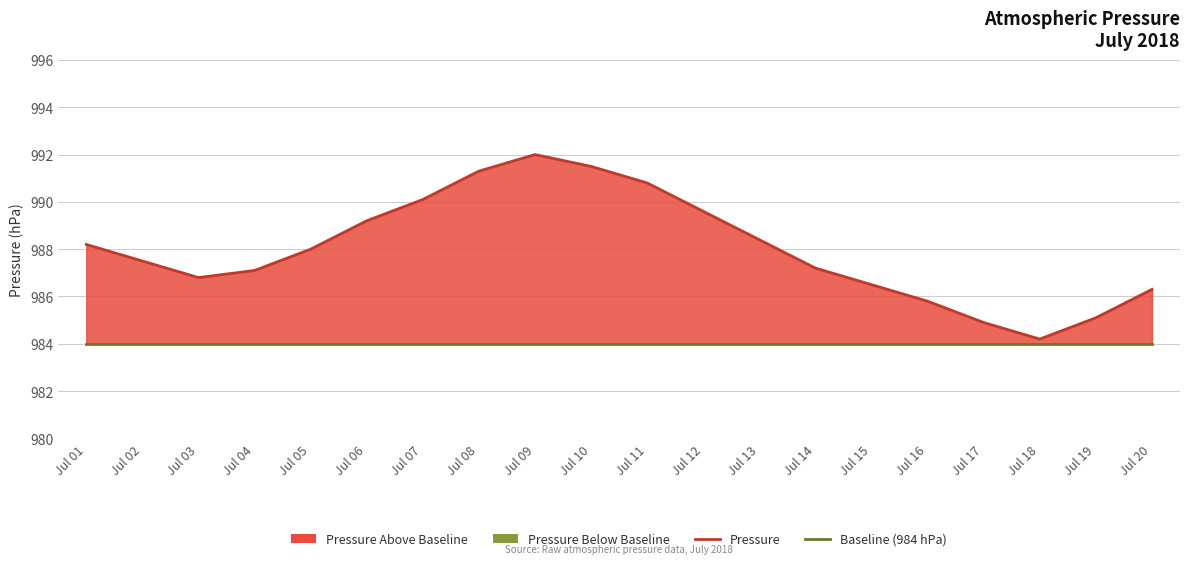

What is the highest value of the Baseline (984 hPa) series?

984.0